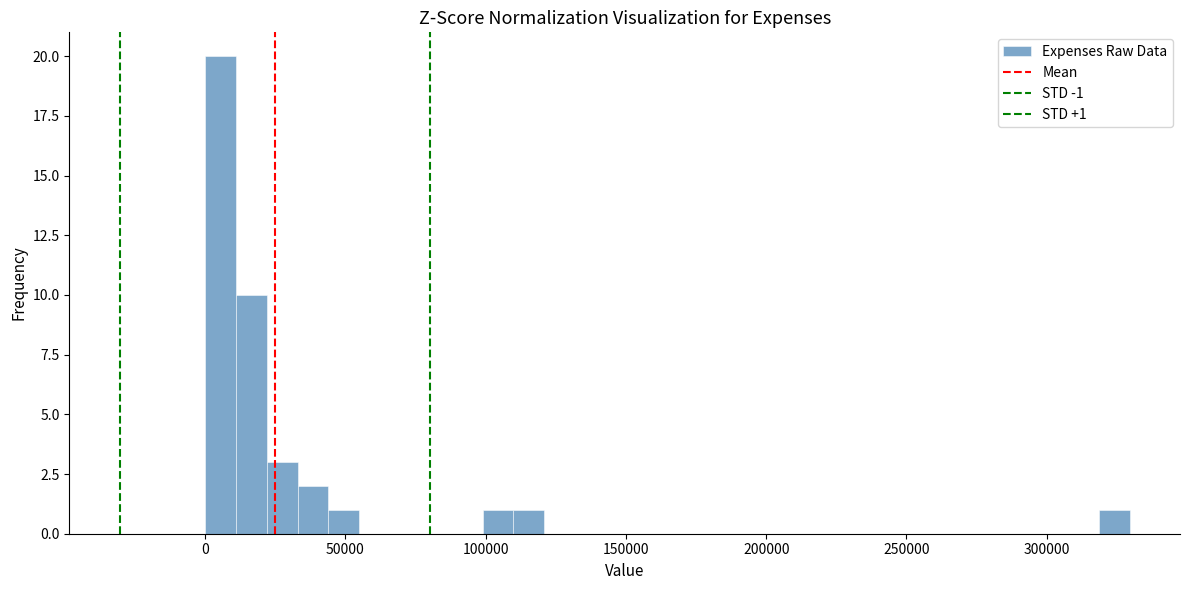

Around what value on the x-axis is the tallest bar? Give the approximate position of its centre, as read against the axis.

5000